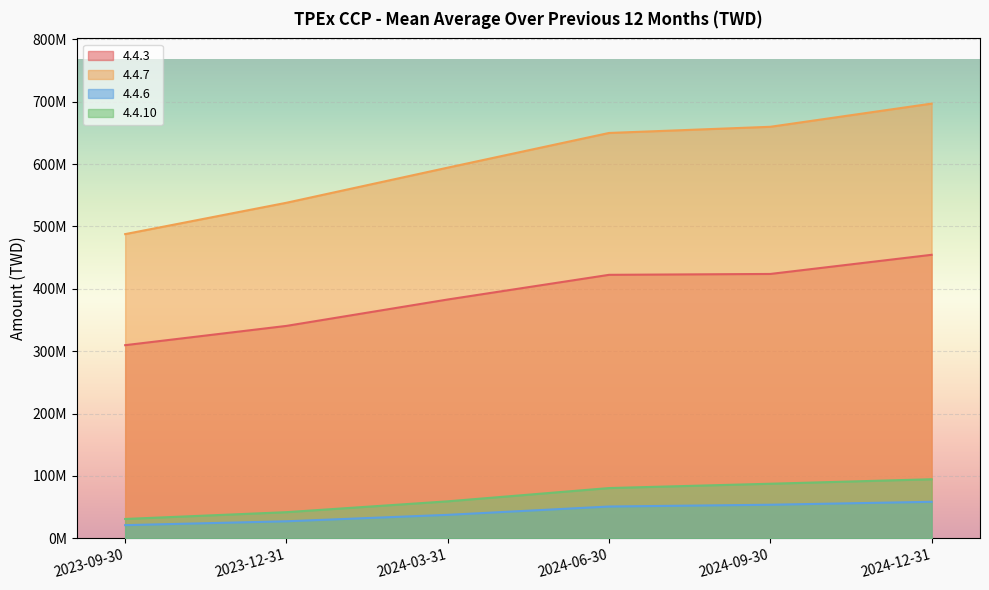

Count the number of data series in this chart.

4